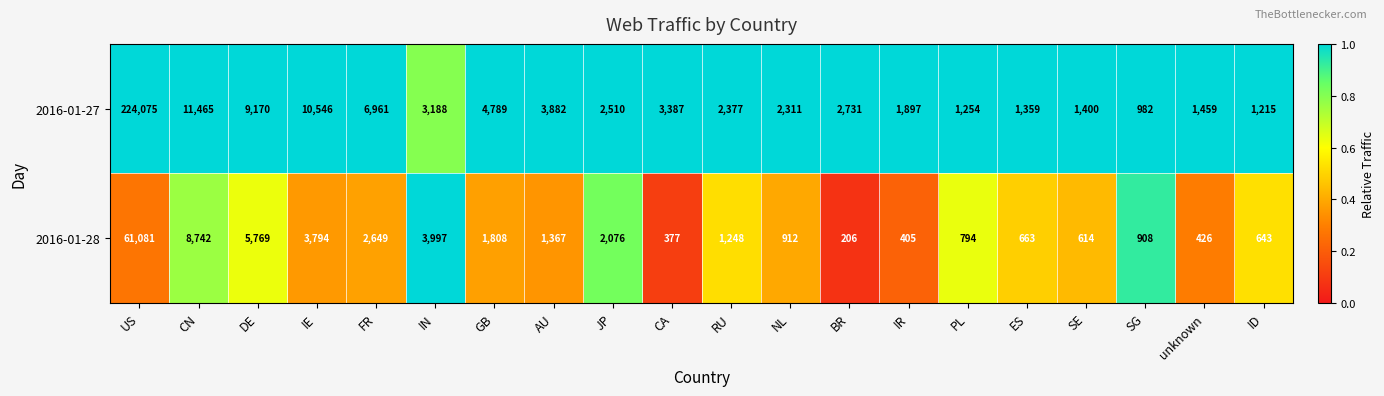

How many categories are shown in the chart?

20